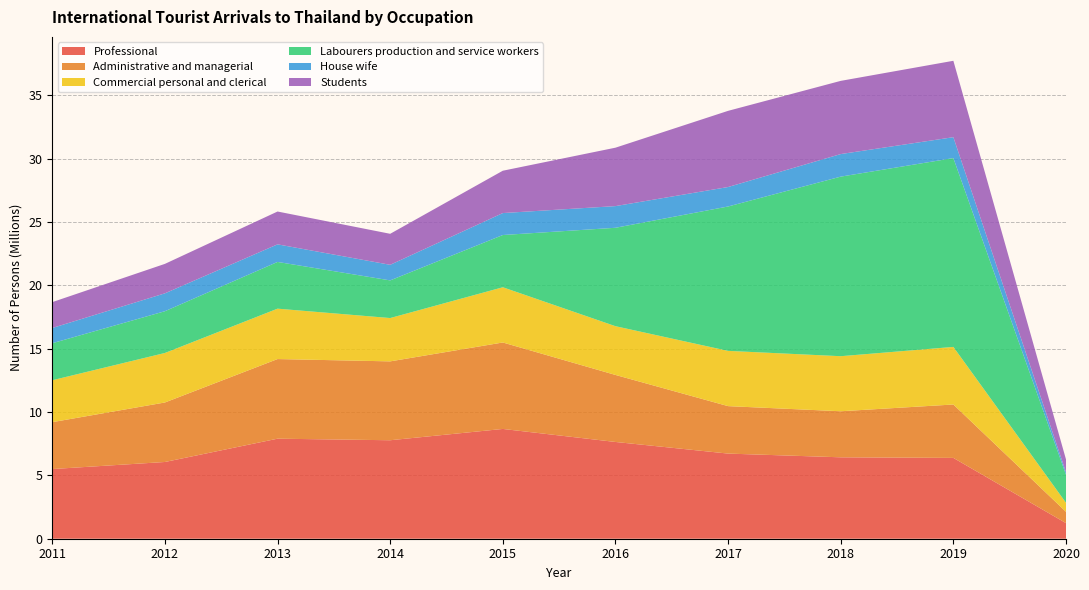

Reading right to left, what are all the values shown in this chart?

Professional: 1231884	6377433	6424613	6718561	7635883	8663256	7771131	7894473	6055463	5498032
Administrative and managerial: 892605	4214800	3634577	3744868	5288629	6822680	6224513	6283703	4695864	3700513
Commercial personal and clerical: 710447	4544303	4344432	4360498	3847208	4358252	3419090	3976840	3906600	3308289
Labourers production and service workers: 2215103	14900757	14170718	11394514	7765822	4122125	2970856	3687406	3295804	2920835
House wife: 195313	1649613	1780588	1536175	1711070	1733063	1230005	1387823	1411317	1202114
Students: 1012405	6029090	5775952	6011068	4609452	3341153	2447030	2590935	2324589	2041666